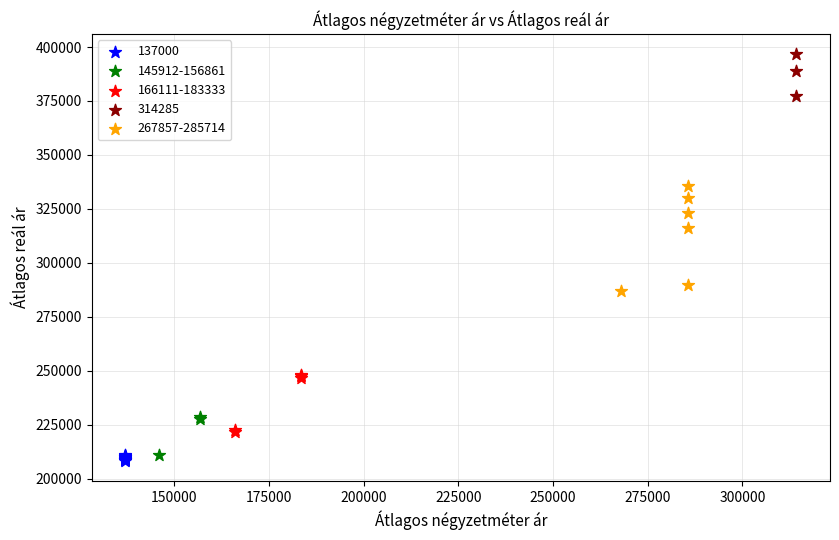

Which series contains the highest Y value?

314285